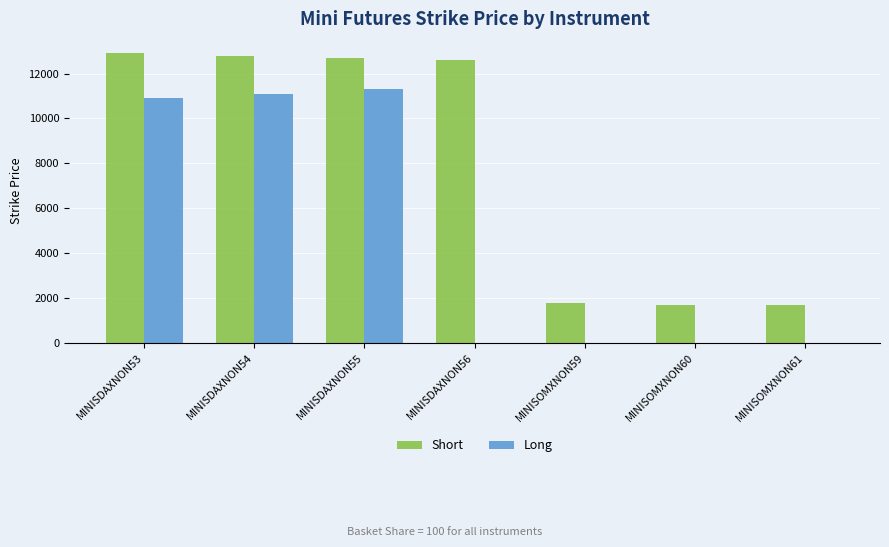

Where is Short nearest to the value 7295?

MINISDAXNON56